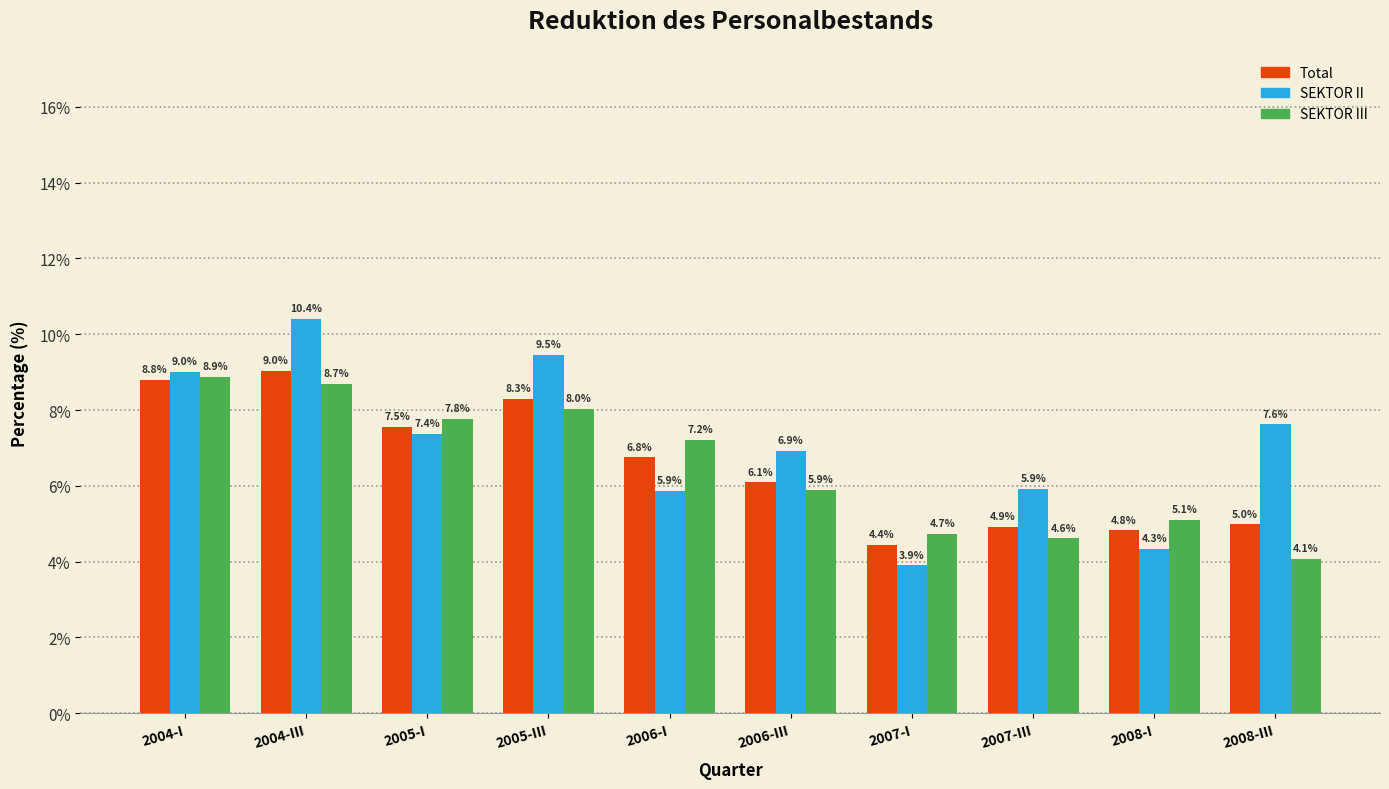

Reading right to left, list all the values displayed in this chart.

Total: 2008-III=5.0	2008-I=4.8	2007-III=4.9	2007-I=4.4	2006-III=6.1	2006-I=6.8	2005-III=8.3	2005-I=7.5	2004-III=9.0	2004-I=8.8
SEKTOR II: 2008-III=7.6	2008-I=4.3	2007-III=5.9	2007-I=3.9	2006-III=6.9	2006-I=5.9	2005-III=9.5	2005-I=7.4	2004-III=10.4	2004-I=9.0
SEKTOR III: 2008-III=4.1	2008-I=5.1	2007-III=4.6	2007-I=4.7	2006-III=5.9	2006-I=7.2	2005-III=8.0	2005-I=7.8	2004-III=8.7	2004-I=8.9